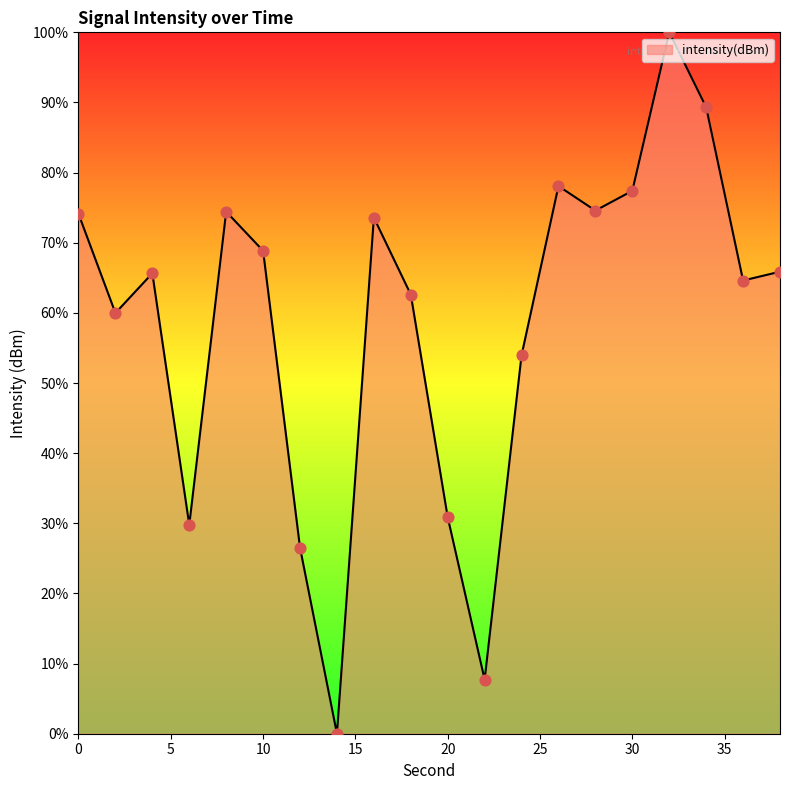

What is the difference between the maximum and minimum values?

100.0